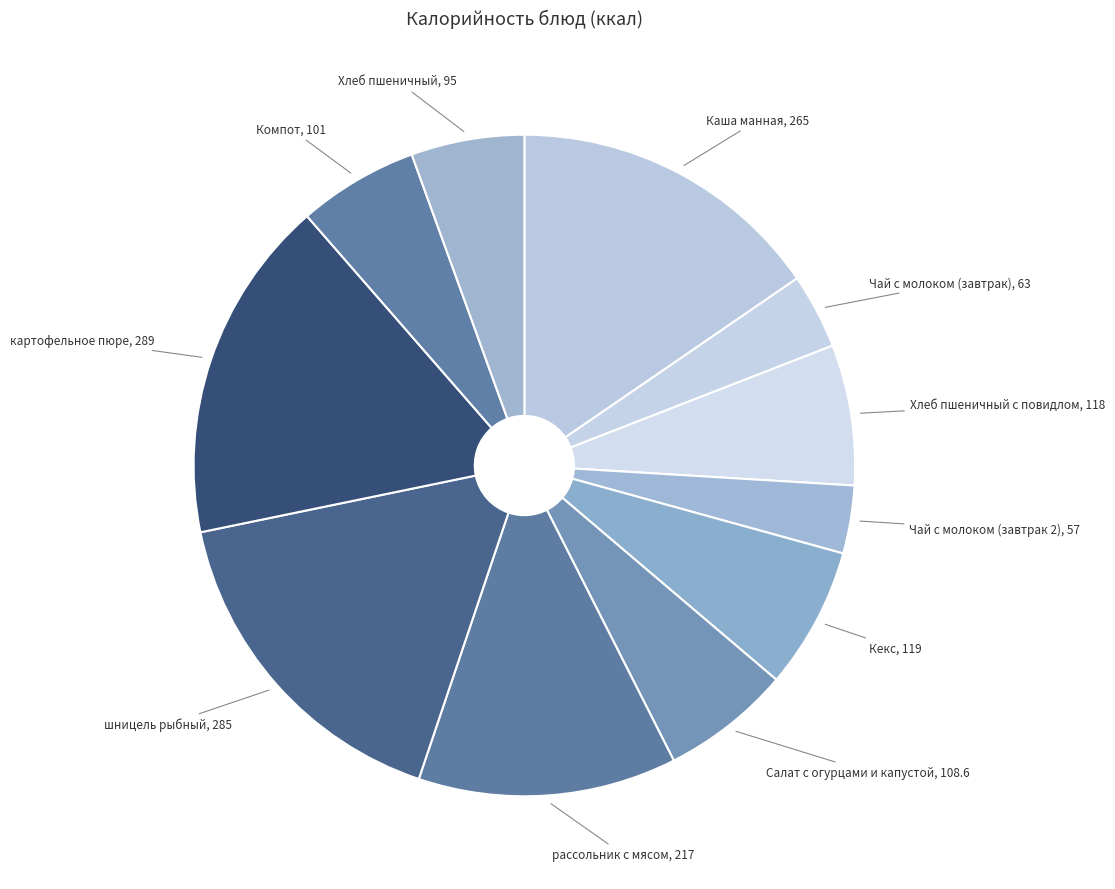

Does Чай с молоком (завтрак) represent more than half of the total?

No